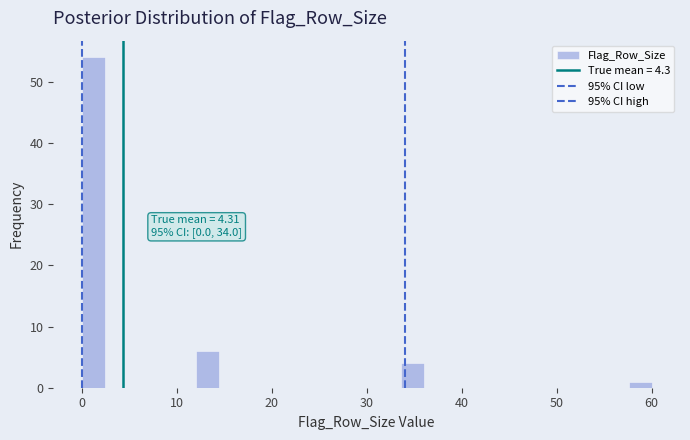

Read against the x-axis, roughly where is the centre of the tallest bar?

1